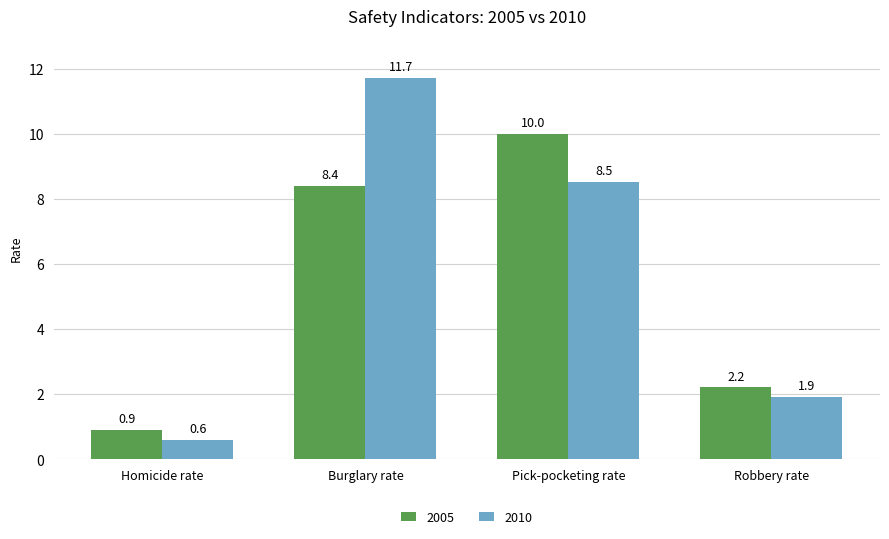

How many data points in 2010 are above 8?

2